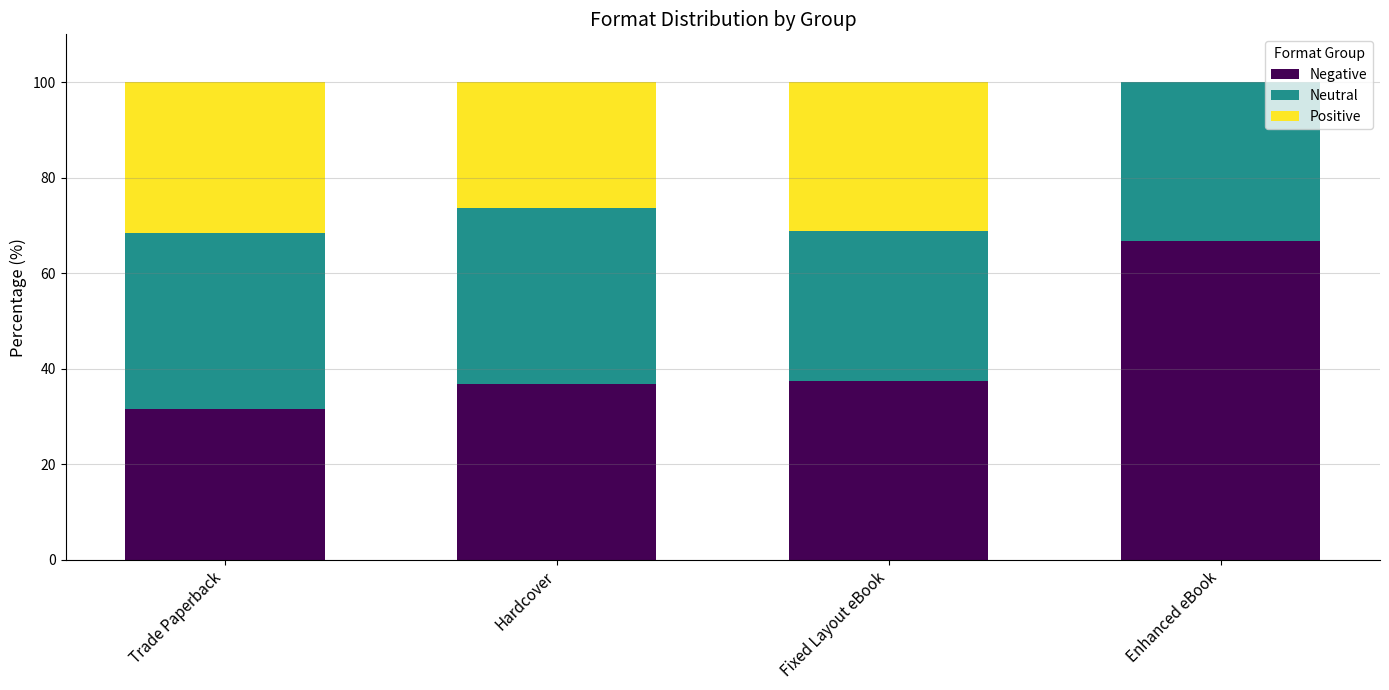

What is the total value across all series at Fixed Layout eBook?

100.0